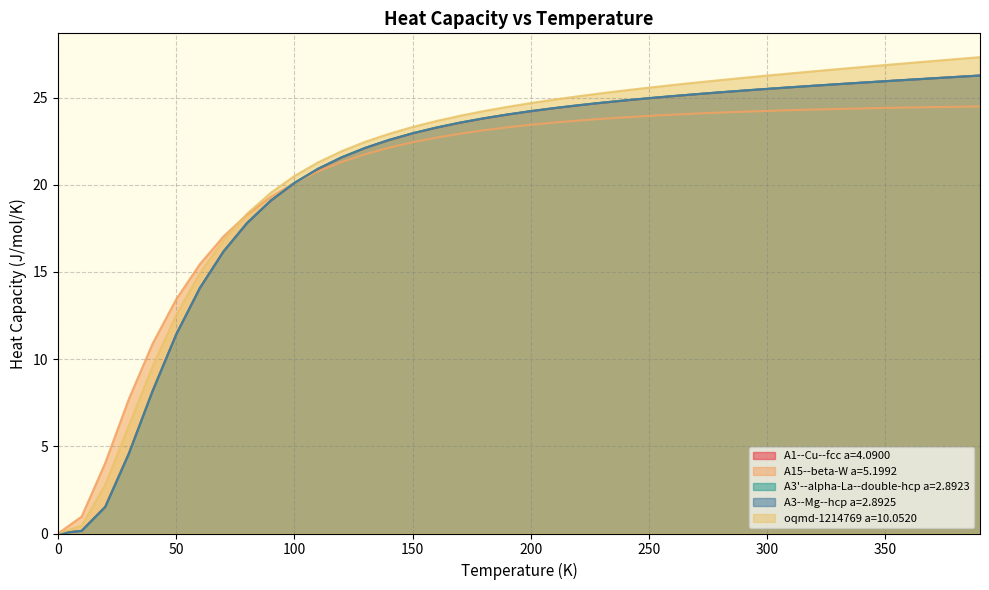

Reading right to left, extract all data points from this chart.

A1--Cu--fcc a=4.0900: 26.3	26.2	26.1	26.0	25.9	25.8	25.8	25.7	25.6	25.5	25.4	25.3	25.2	25.1	25.0	24.8	24.7	24.5	24.4	24.2	24.0	23.8	23.5	23.3	22.9	22.6	22.1	21.6	20.9	20.1	19.1	17.8	16.2	14.1	11.4	8.2	4.6	1.5	0.2	0.0
A15--beta-W a=5.1992: 24.5	24.5	24.4	24.4	24.4	24.4	24.3	24.3	24.3	24.2	24.2	24.1	24.1	24.0	23.9	23.9	23.8	23.7	23.6	23.4	23.3	23.1	22.9	22.7	22.4	22.1	21.7	21.3	20.8	20.1	19.3	18.3	17.0	15.4	13.4	10.9	7.7	4.1	1.0	0.0
A3'--alpha-La--double-hcp a=2.8923: 26.3	26.2	26.1	26.0	25.9	25.9	25.8	25.7	25.6	25.5	25.4	25.3	25.2	25.1	25.0	24.8	24.7	24.6	24.4	24.2	24.0	23.8	23.6	23.3	23.0	22.6	22.1	21.6	20.9	20.1	19.1	17.8	16.2	14.1	11.4	8.2	4.6	1.5	0.2	0.0
A3--Mg--hcp a=2.8925: 26.3	26.2	26.1	26.0	25.9	25.9	25.8	25.7	25.6	25.5	25.4	25.3	25.2	25.1	25.0	24.8	24.7	24.6	24.4	24.2	24.0	23.8	23.6	23.3	22.9	22.6	22.1	21.6	20.9	20.1	19.1	17.8	16.2	14.1	11.4	8.2	4.6	1.5	0.1	0.0
oqmd-1214769 a=10.0520: 27.3	27.2	27.1	27.0	26.9	26.7	26.6	26.5	26.4	26.3	26.1	26.0	25.9	25.7	25.6	25.4	25.2	25.1	24.9	24.7	24.5	24.2	24.0	23.7	23.3	22.9	22.5	21.9	21.3	20.5	19.5	18.3	16.8	14.9	12.5	9.6	6.2	2.8	0.5	0.0